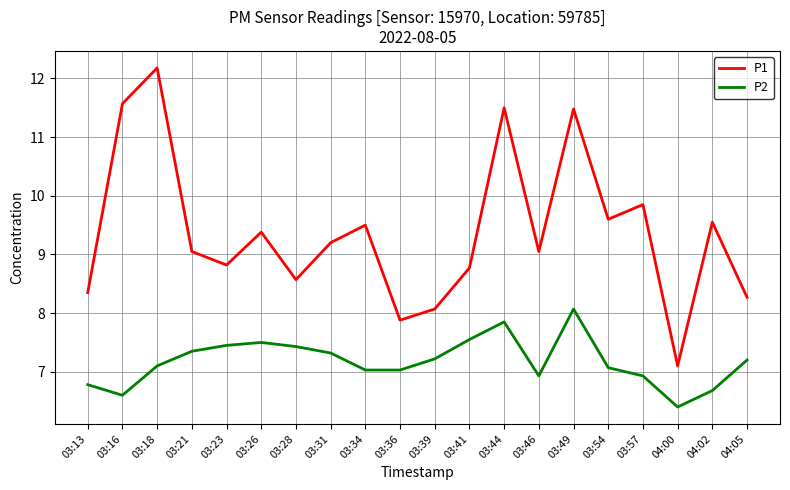

Is the value of P2 at 03:46 greater than the value of P1 at 03:34?

No